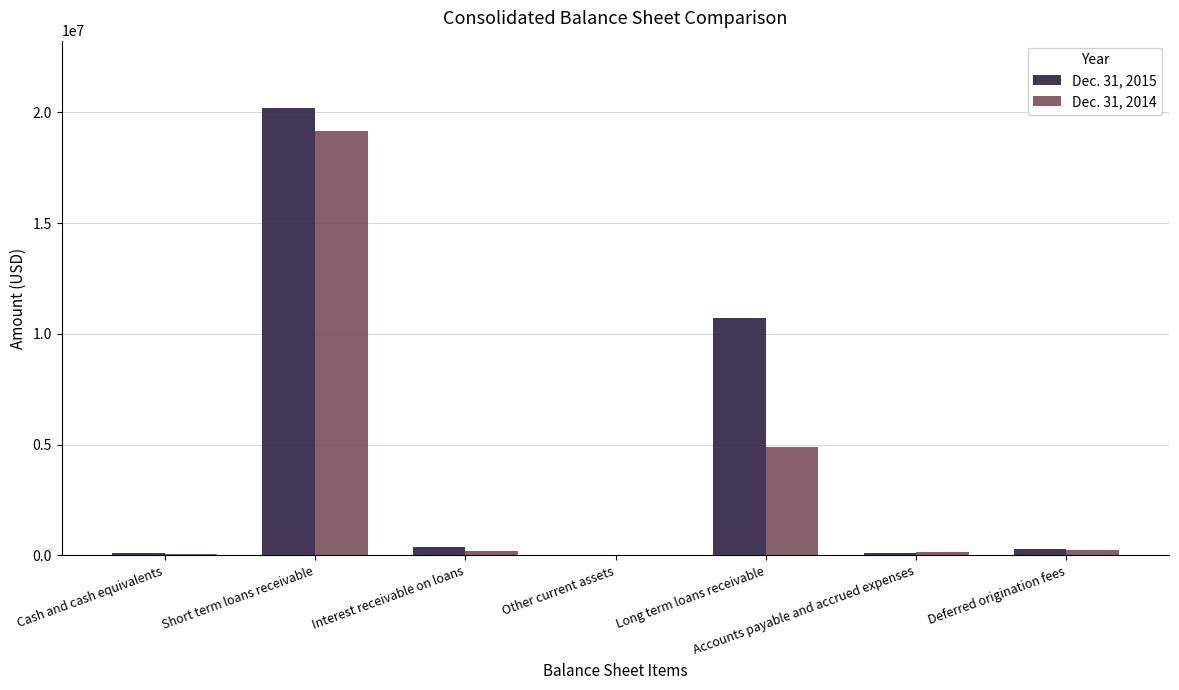

What is the greatest value displayed?

20199000